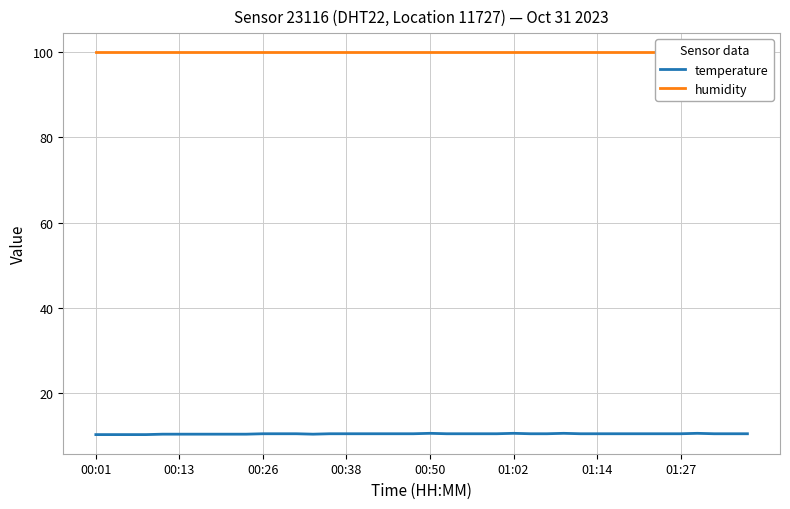

True or false: temperature and humidity cross at least once.

False